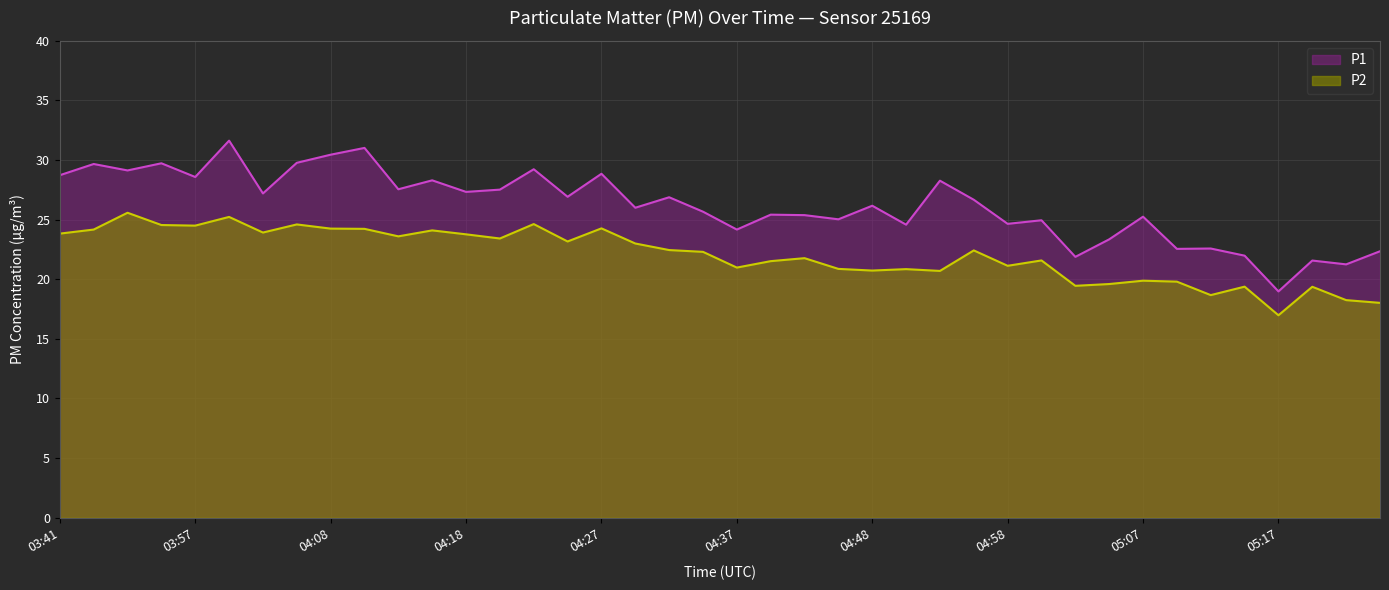

What is the total value across all series at 04:27?

53.1